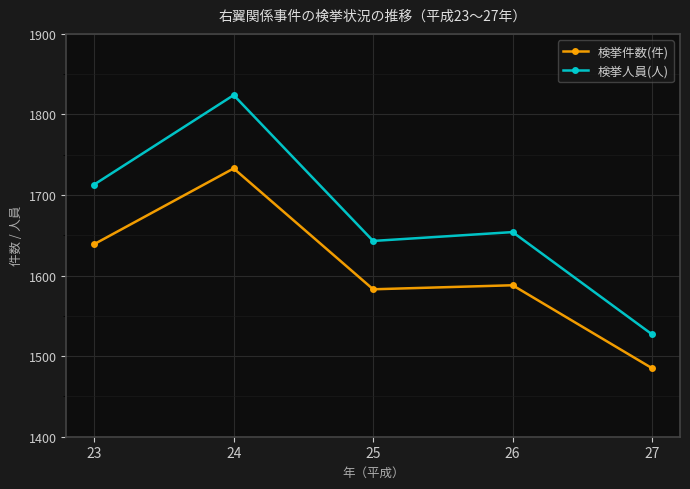

Is this an area chart (filled region under the line)?

No